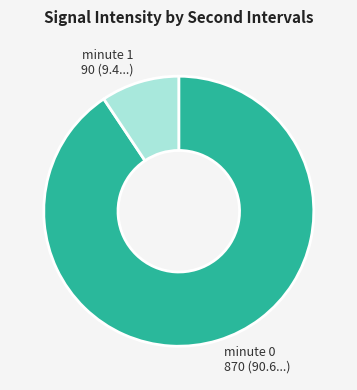

Which has a higher value, minute 0 870 (90.6...) or minute 1 90 (9.4...)?

minute 0 870 (90.6...)